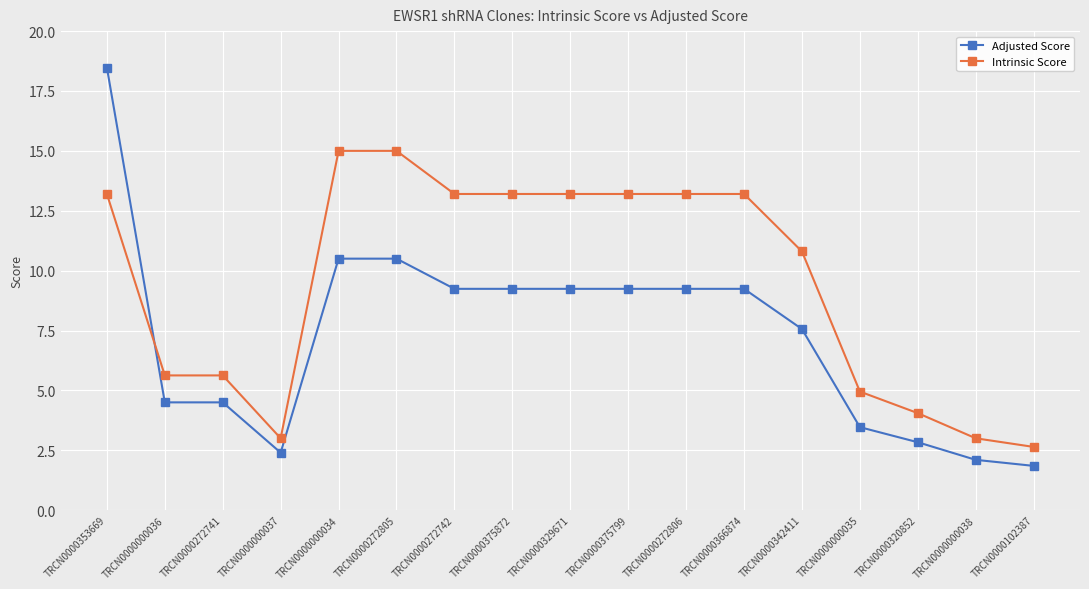

How many values in the Adjusted Score series exceed 9?

9